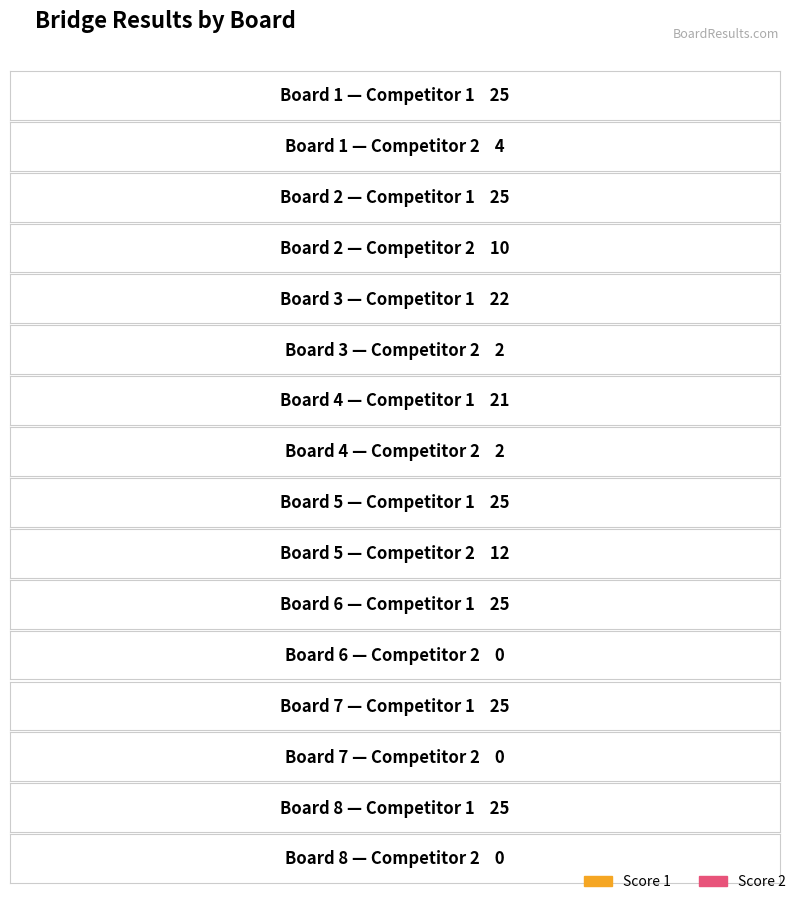

Between Board 5 and Board 6, which series saw the biggest shift?

Score 2